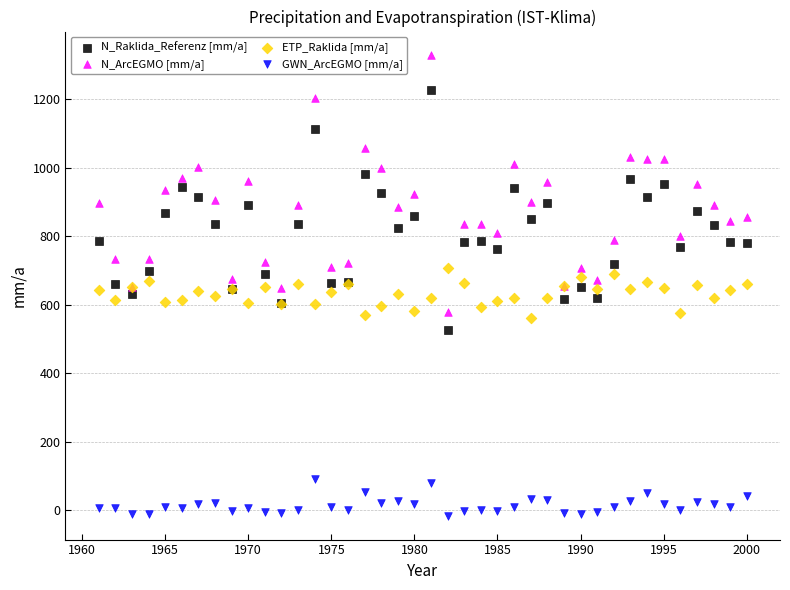

What are all the series names shown in the legend?

N_Raklida_Referenz [mm/a], N_ArcEGMO [mm/a], ETP_Raklida [mm/a], GWN_ArcEGMO [mm/a]